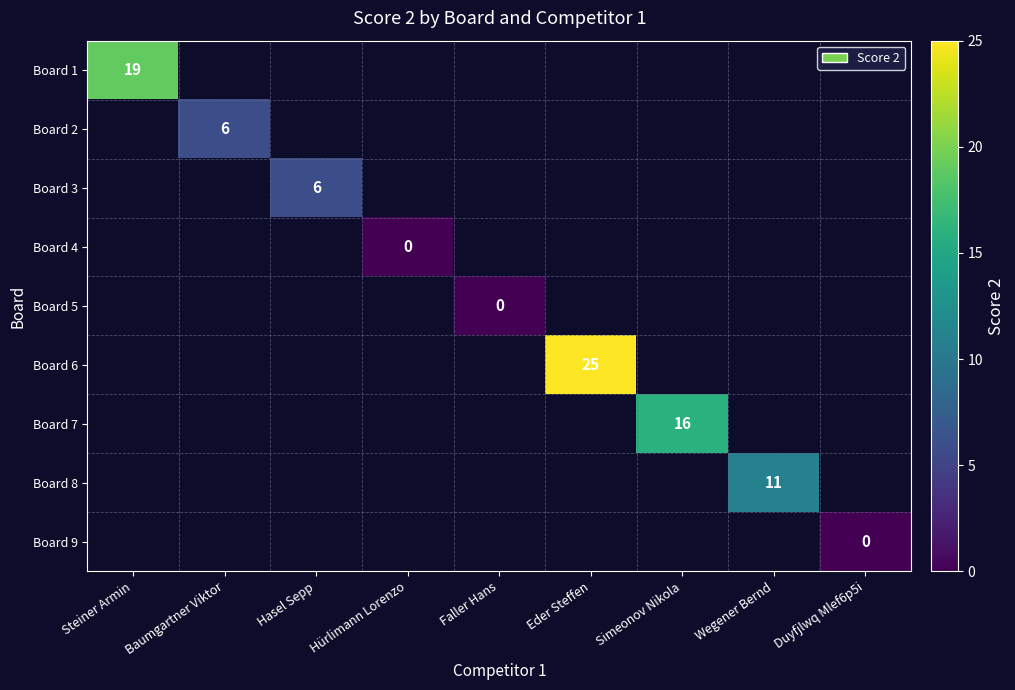

Which label corresponds to the largest value in the chart?

Eder Steffen